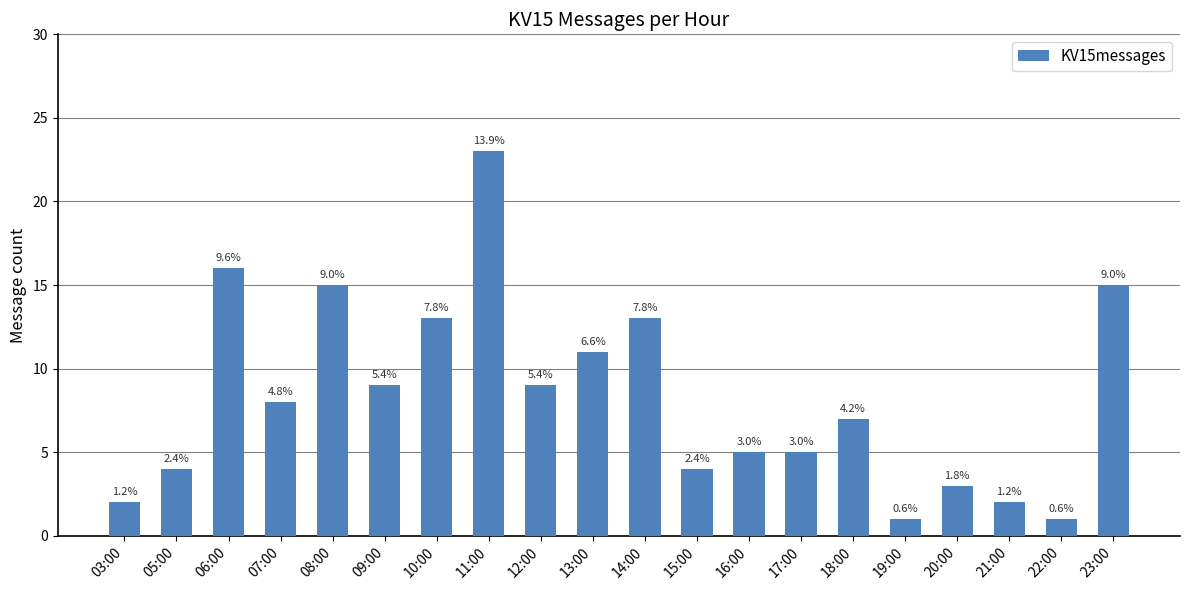

What is the ratio of the value at 09:00 to the value at 23:00?

0.6